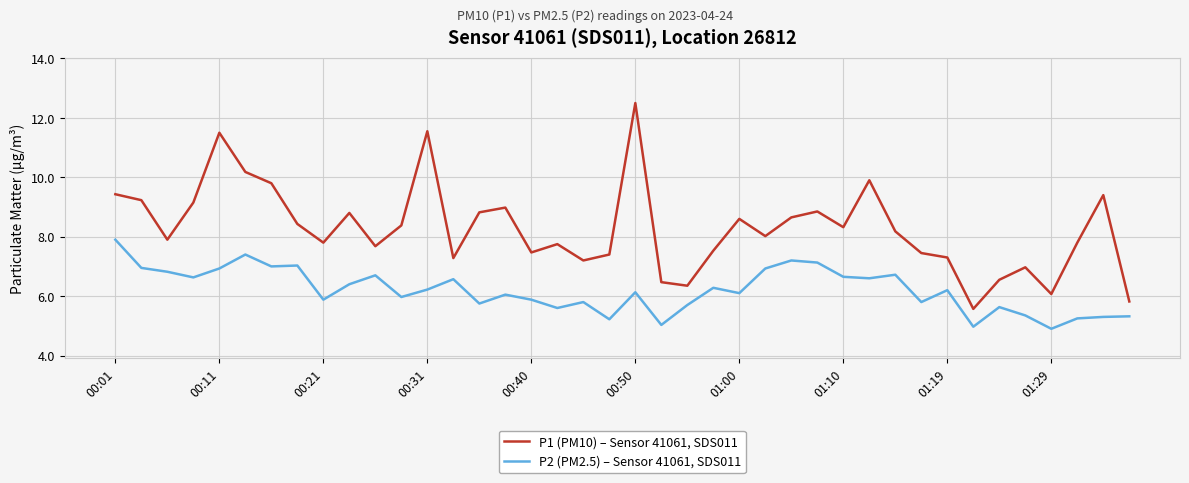

What are all the series names shown in the legend?

P1 (PM10) – Sensor 41061, SDS011, P2 (PM2.5) – Sensor 41061, SDS011